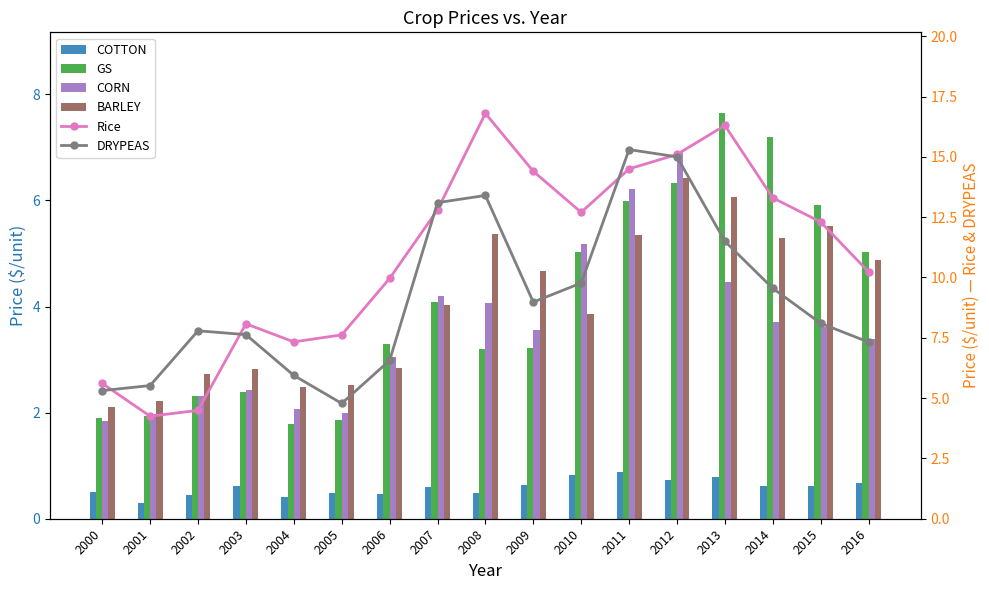

Where does the Rice series first go above 12?

2007